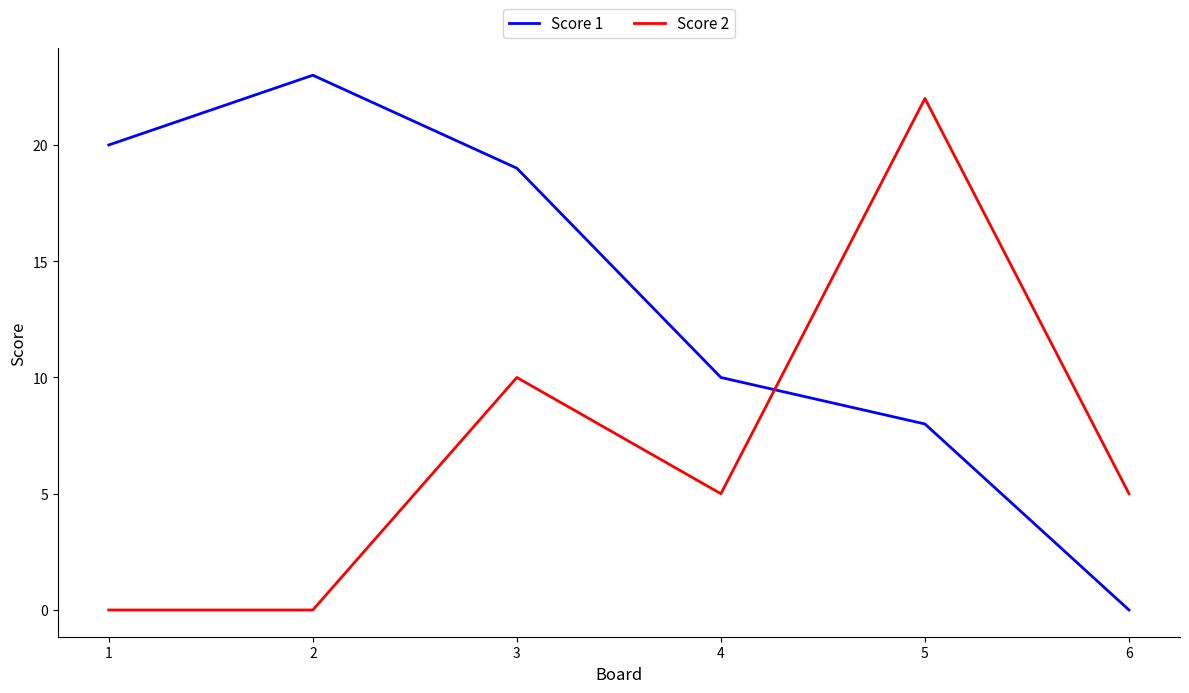

Where is the first local maximum for Score 1?

2